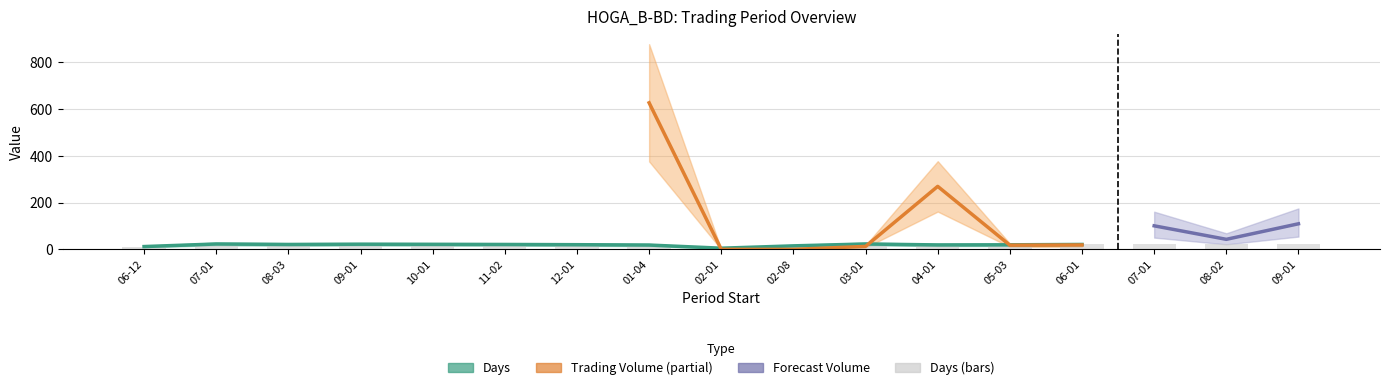

Reading left to right, list all the values displayed in this chart.

12.0	23.0	21.0	22.0	21.5	21.0	20.0	18.5	5.0	15.0	23.0	19.0	19.5	21.0	22.0	22.0	22.0